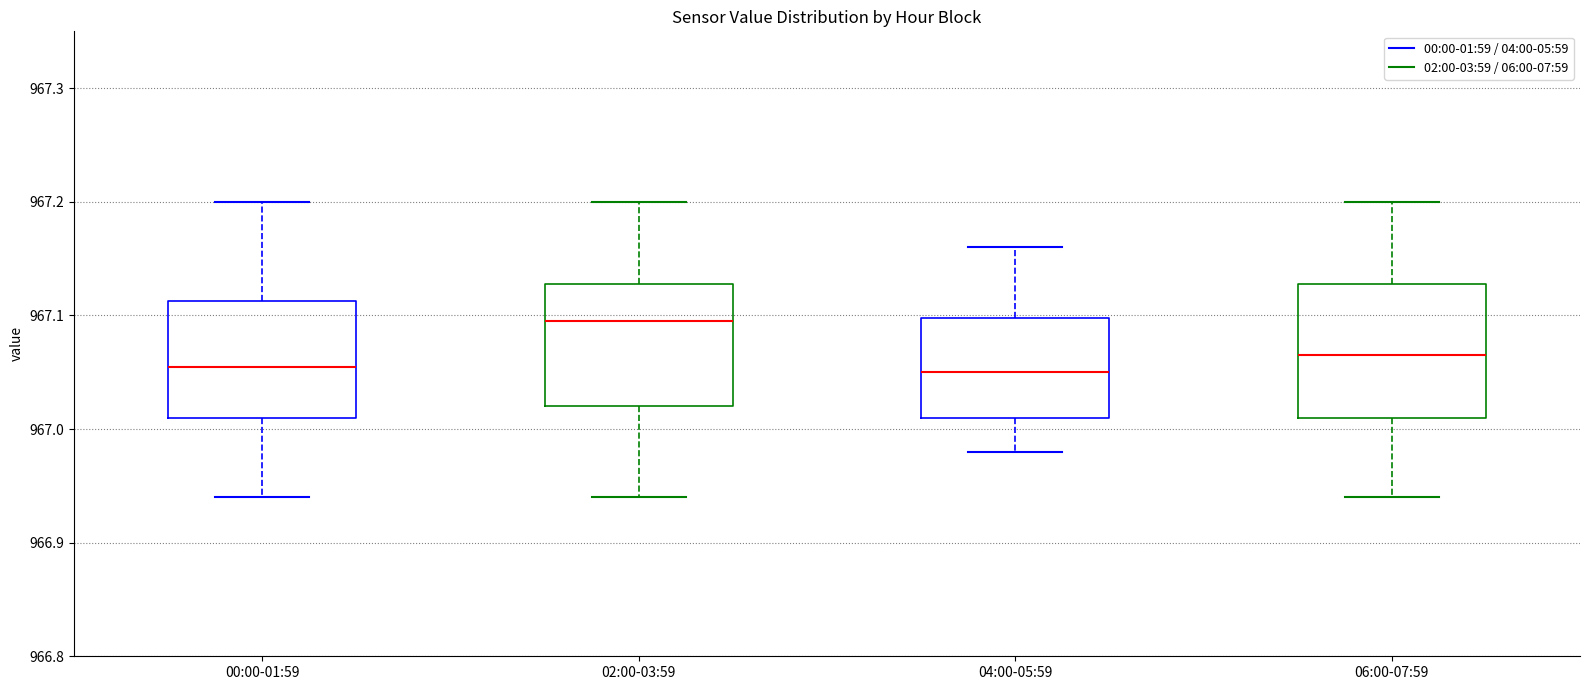

Reading left to right, transcribe this box plot: for each box, give where its median line is, the range the box spans, and where its two whiskers end, as read against the y-axis. The values are not printed on the chart, so give them approximately, as read against the axis.

00:00-01:59: median 967.06, box 967.01 to 967.11, whiskers 966.94 to 967.20
02:00-03:59: median 967.10, box 967.02 to 967.13, whiskers 966.94 to 967.20
04:00-05:59: median 967.05, box 967.01 to 967.10, whiskers 966.98 to 967.16
06:00-07:59: median 967.07, box 967.01 to 967.13, whiskers 966.94 to 967.20